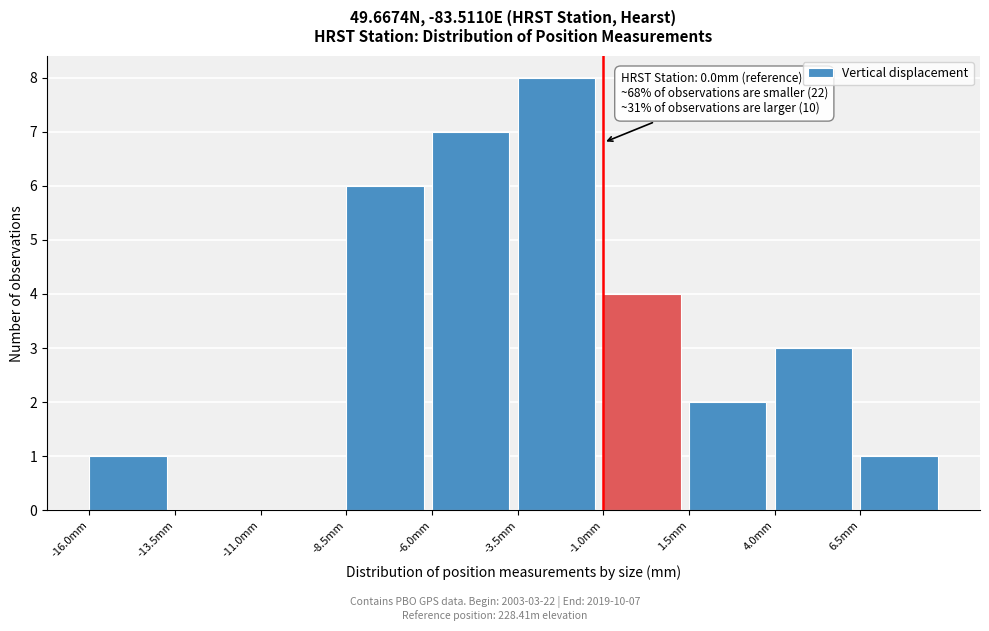

Which range on the x-axis has the tallest bar?

-3.5 to -1.0